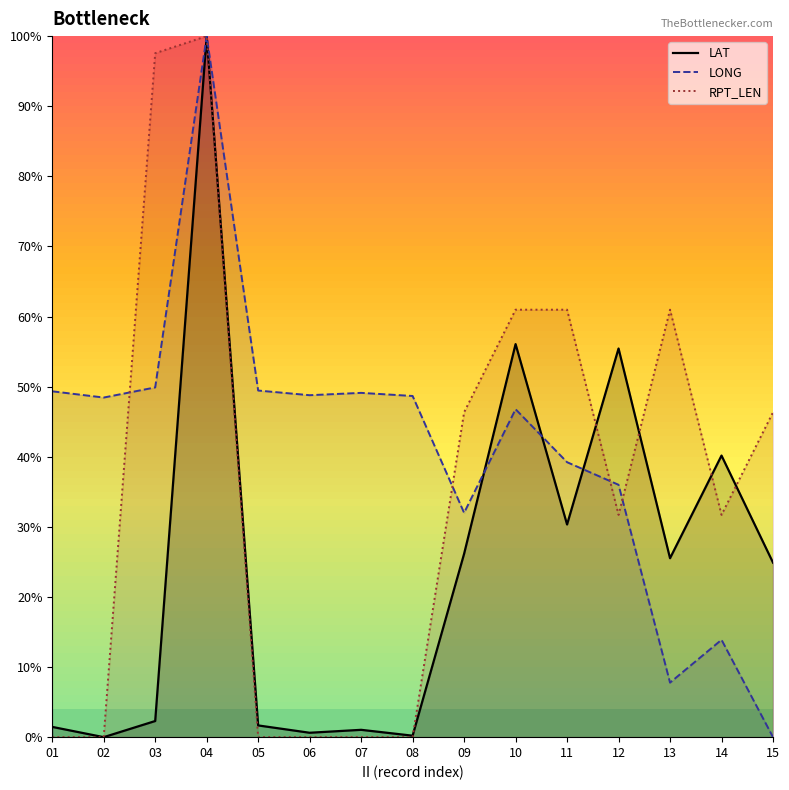

List the labels in order of LAT value, smallest first.

02, 08, 06, 07, 01, 05, 03, 15, 13, 09, 11, 14, 12, 10, 04